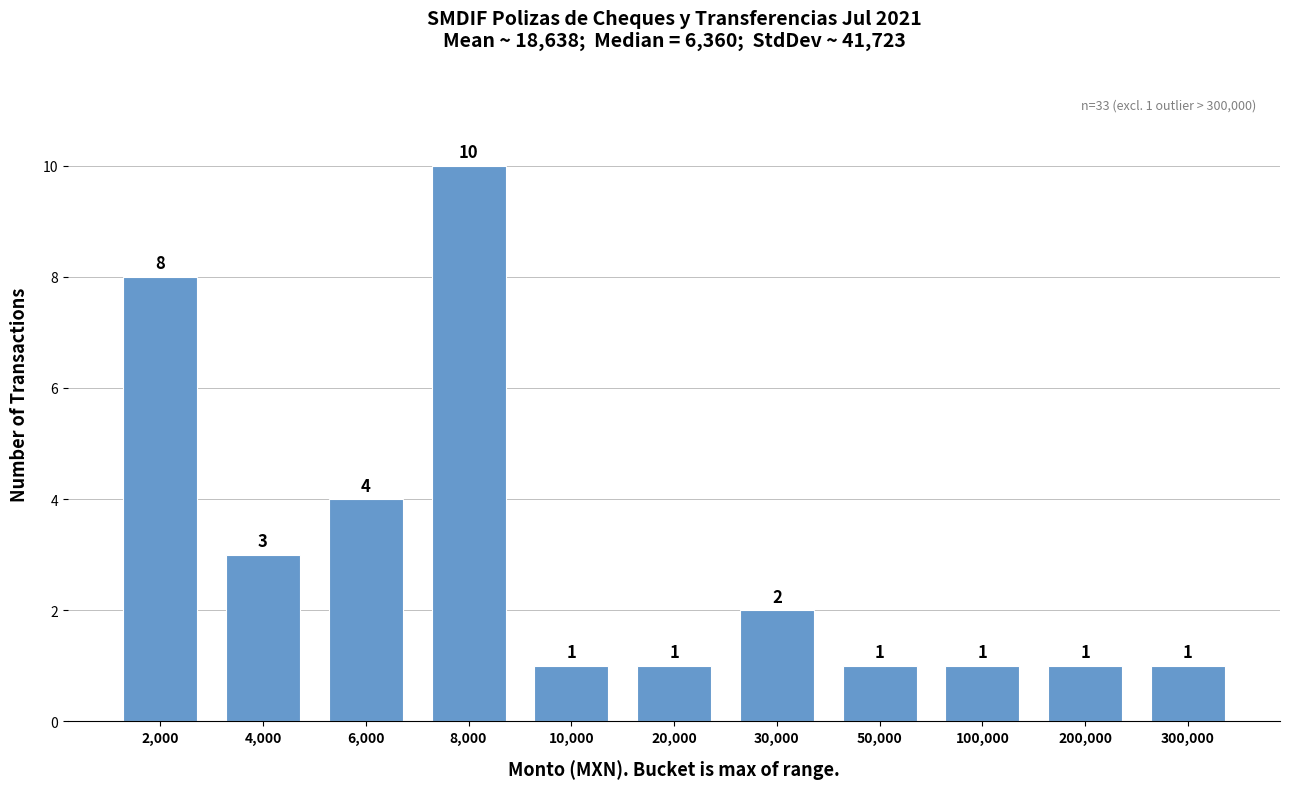

Reading left to right, transcribe all the data shown in this chart.

2,000=8	4,000=3	6,000=4	8,000=10	10,000=1	20,000=1	30,000=2	50,000=1	100,000=1	200,000=1	300,000=1